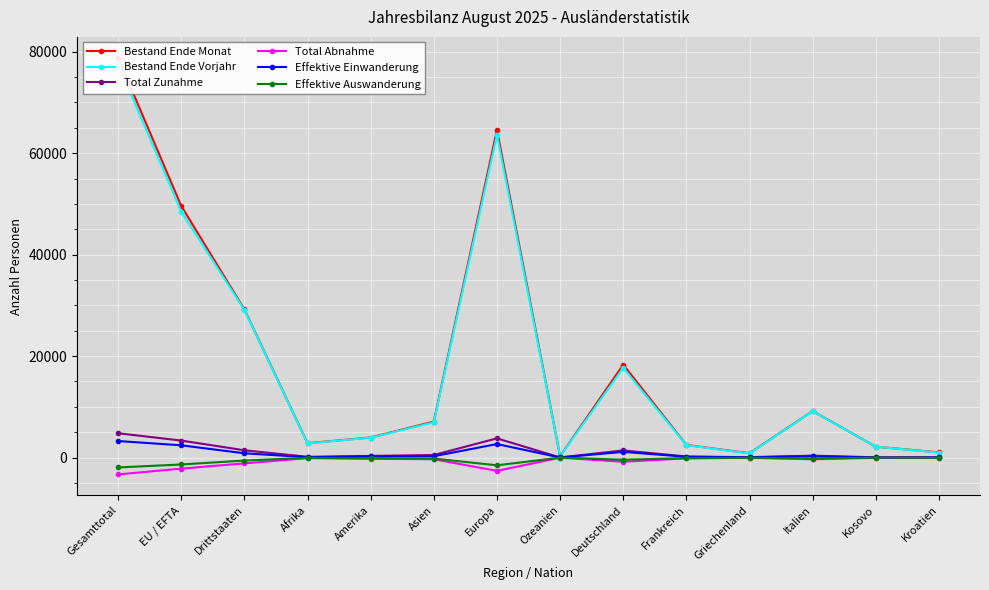

Is the value of Effektive Auswanderung at Europa greater than the value of Total Zunahme at Kosovo?

No